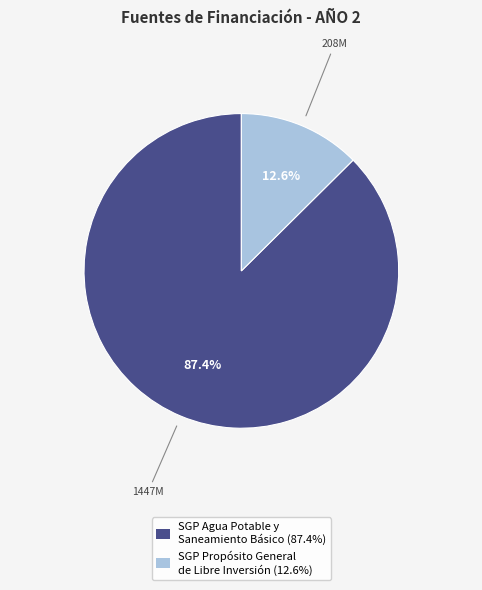

What percentage do SGP Agua Potable y Saneamiento Básico (87.4%) and SGP Propósito General de Libre Inversión (12.6%) together represent?

100.0%